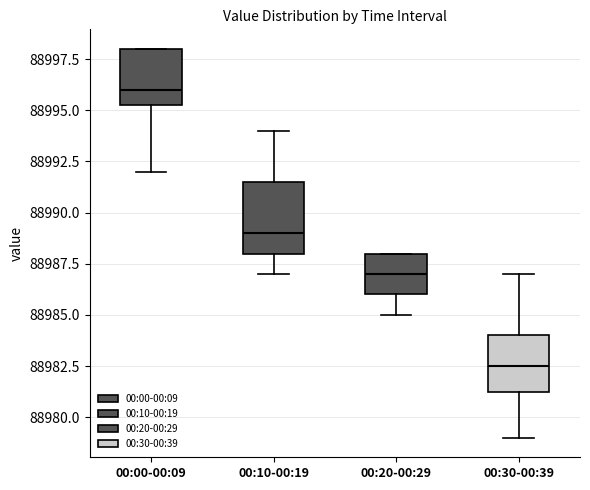

Which box has the lowest median line?

00:30-00:39